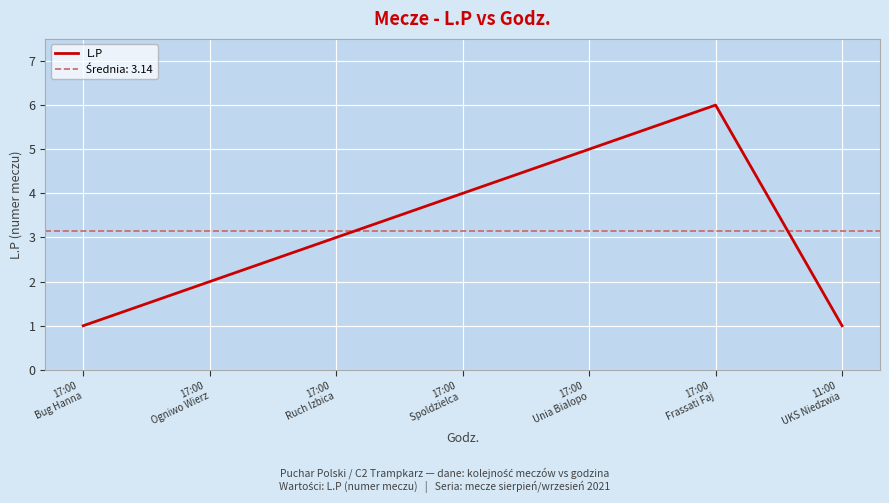

What is the label of the 7th point from the right?

17:00
Bug Hanna